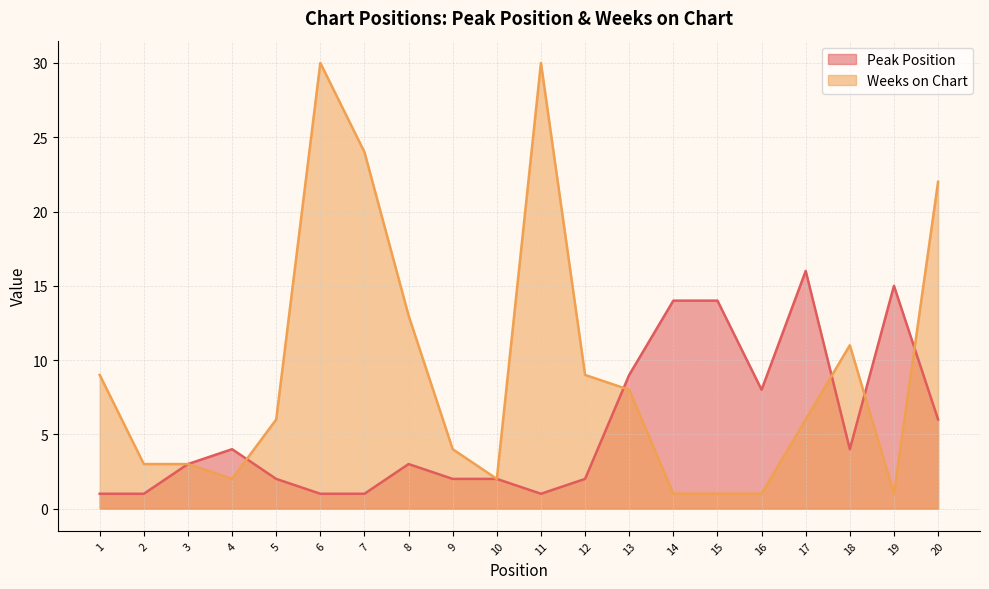

Which category has the lowest value across all series?

1